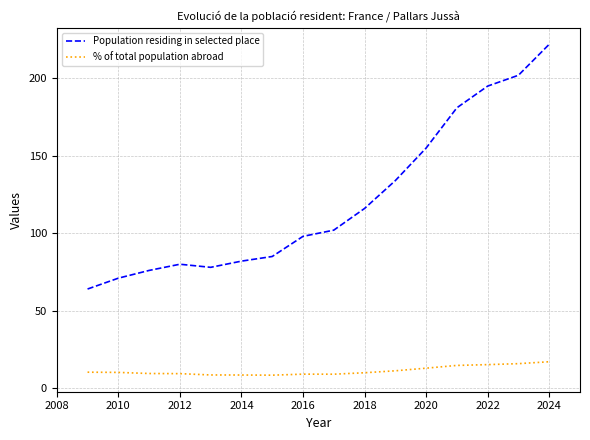

Rank the series by their maximum value, from highest to lowest.

Population residing in selected place, % of total population abroad